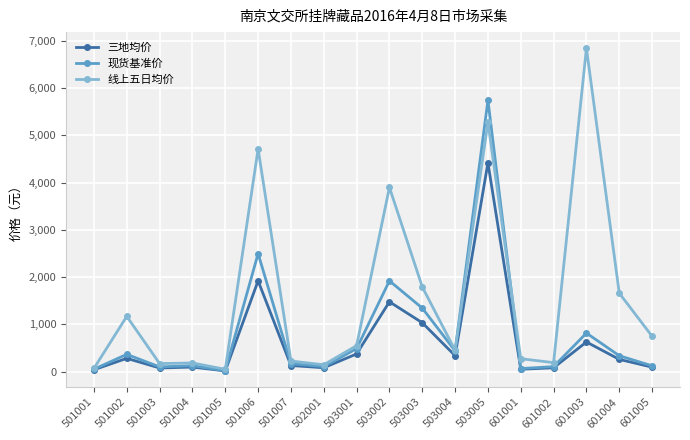

List the series in order of their peak value, lowest first.

三地均价, 现货基准价, 线上五日均价